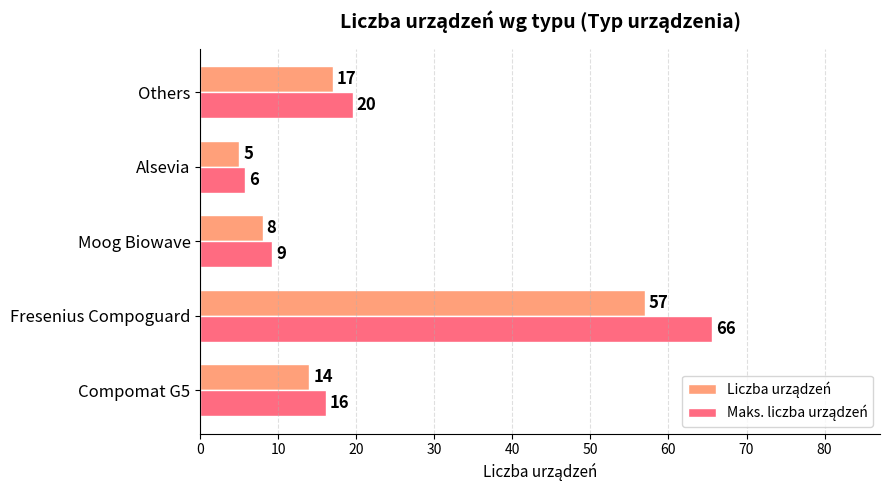

Which label corresponds to the largest value in the chart?

Fresenius Compoguard